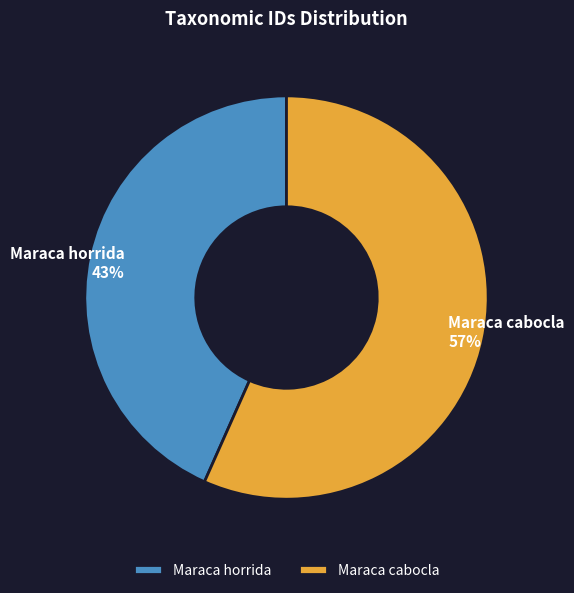

Is Maraca cabocla the majority of the pie?

Yes